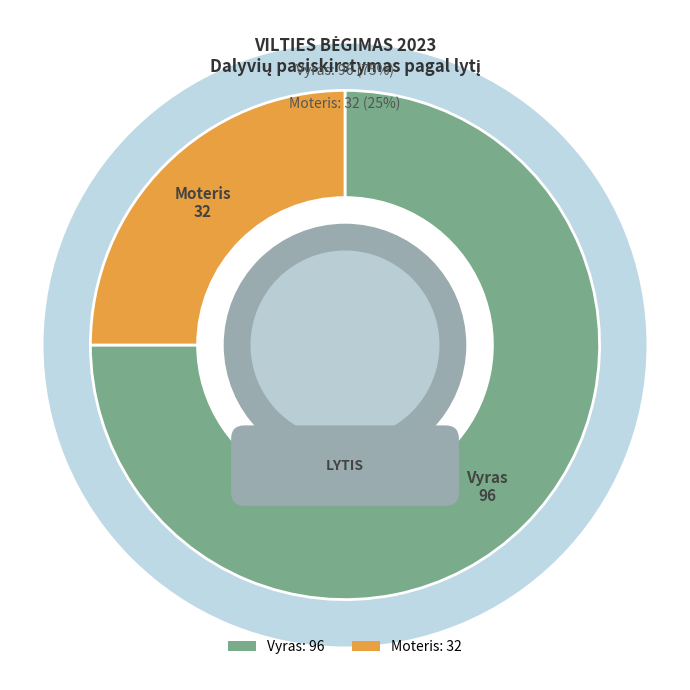

What percentage is the Moteris slice, to the nearest percent?

25%